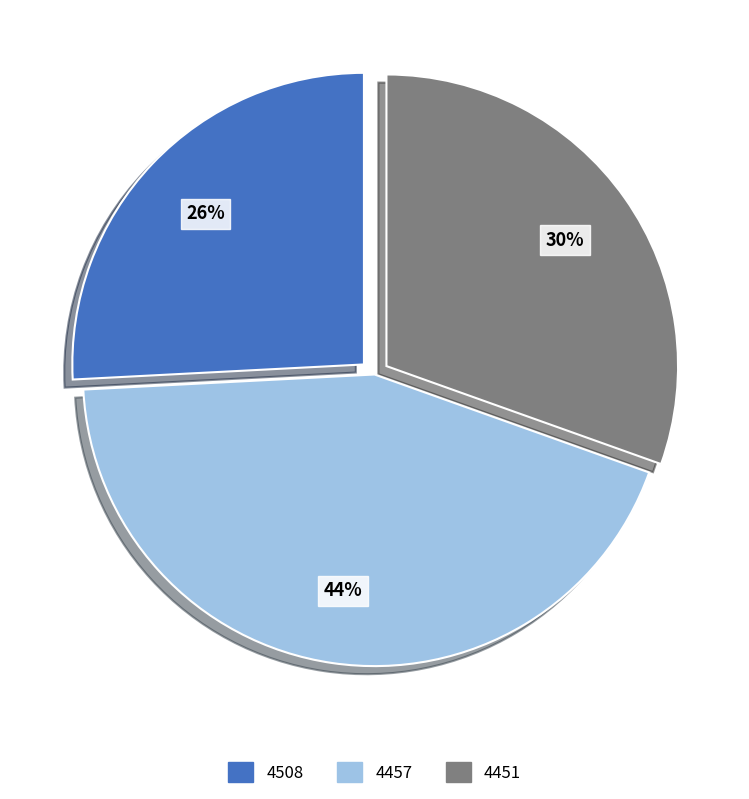

Between 4457 and 4508, which is larger?

4457